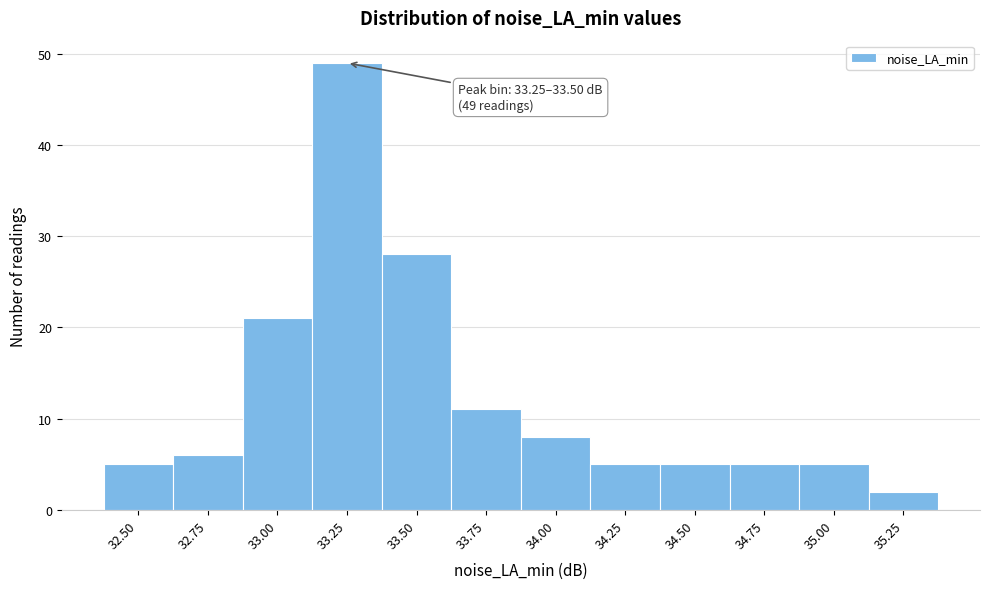

Reading left to right, transcribe all the data shown in this chart.

32.50=5	32.75=6	33.00=21	33.25=49	33.50=28	33.75=11	34.00=8	34.25=5	34.50=5	34.75=5	35.00=5	35.25=2